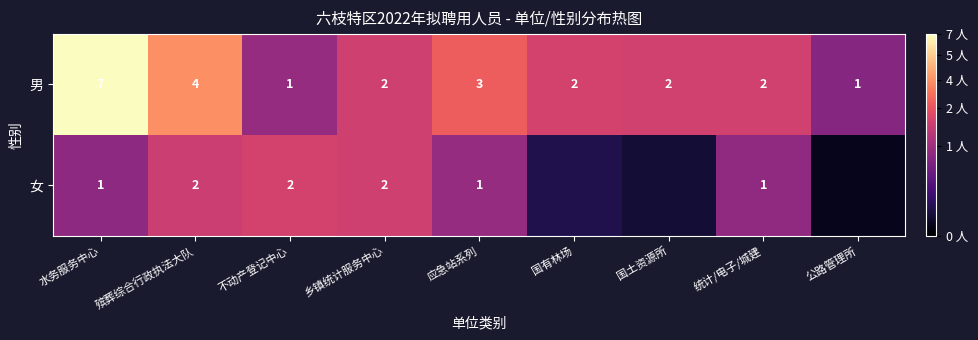

Where is 男 nearest to the value 4?

殡葬综合行政执法大队